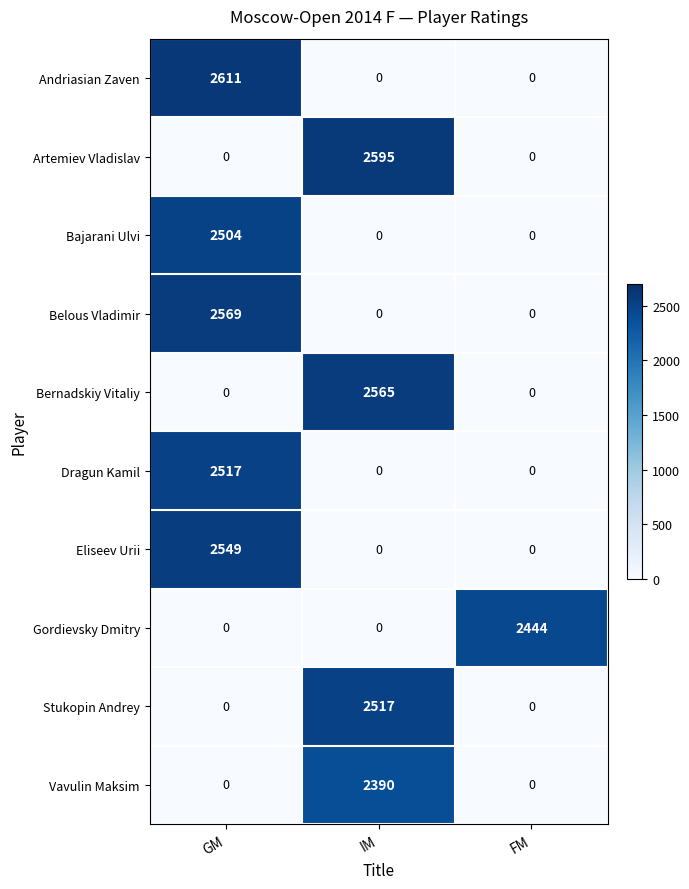

Reading left to right, extract all data points from this chart.

Andriasian Zaven: 2611	0	0
Artemiev Vladislav: 0	2595	0
Bajarani Ulvi: 2504	0	0
Belous Vladimir: 2569	0	0
Bernadskiy Vitaliy: 0	2565	0
Dragun Kamil: 2517	0	0
Eliseev Urii: 2549	0	0
Gordievsky Dmitry: 0	0	2444
Stukopin Andrey: 0	2517	0
Vavulin Maksim: 0	2390	0